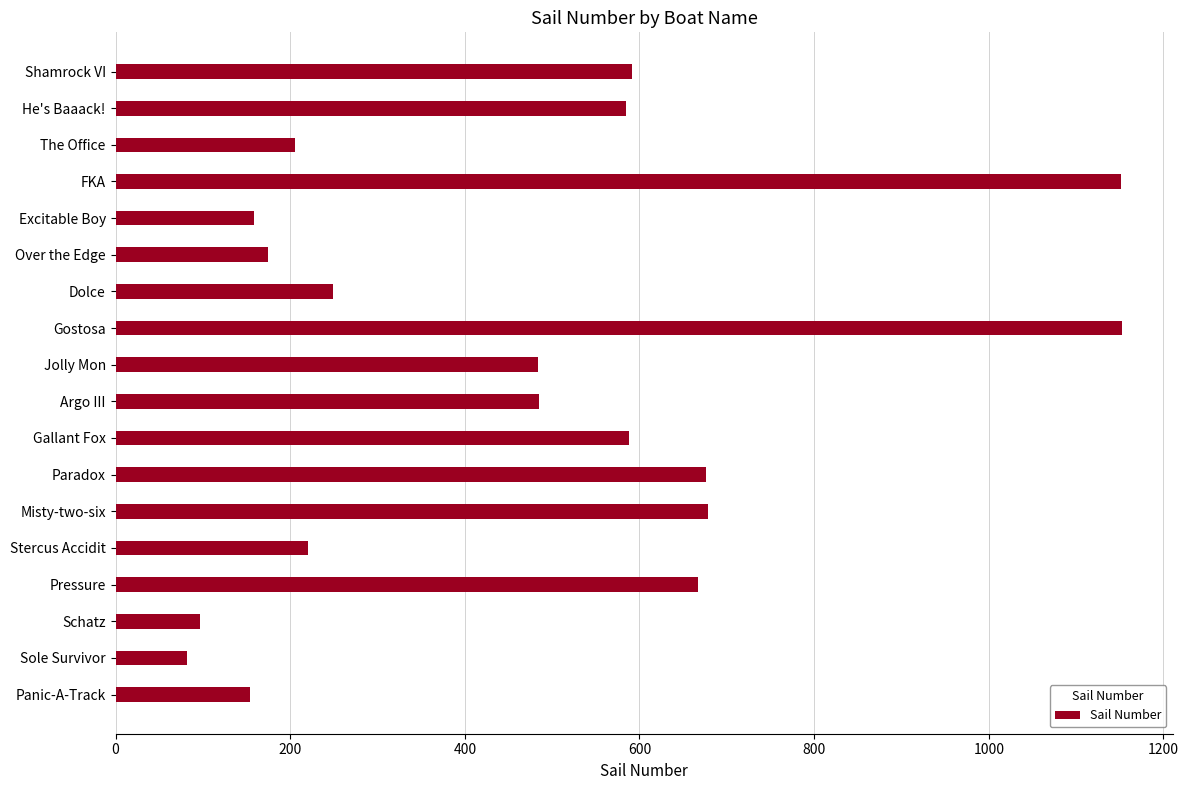

What is the maximum value shown in the chart?

1153